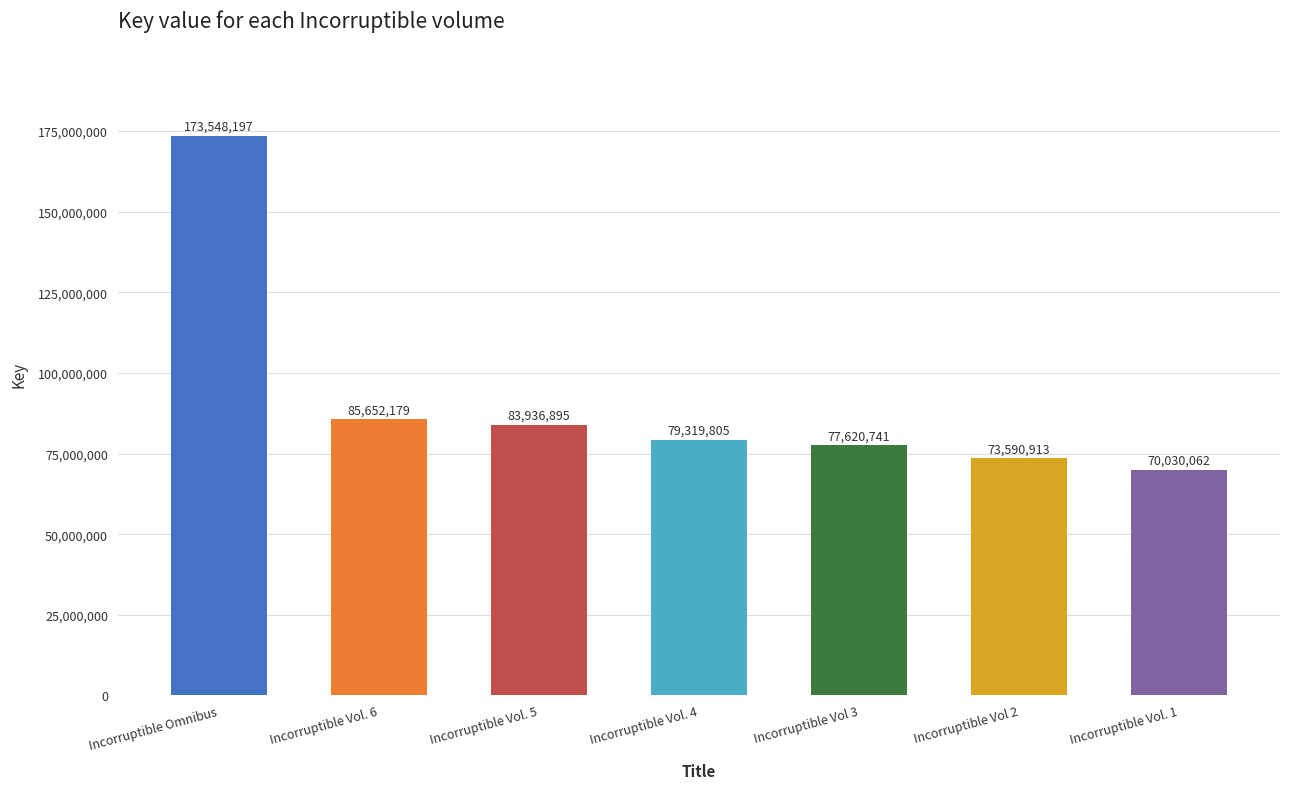

List the labels in order of value, largest first.

Incorruptible Omnibus, Incorruptible Vol. 6, Incorruptible Vol. 5, Incorruptible Vol. 4, Incorruptible Vol 3, Incorruptible Vol 2, Incorruptible Vol. 1